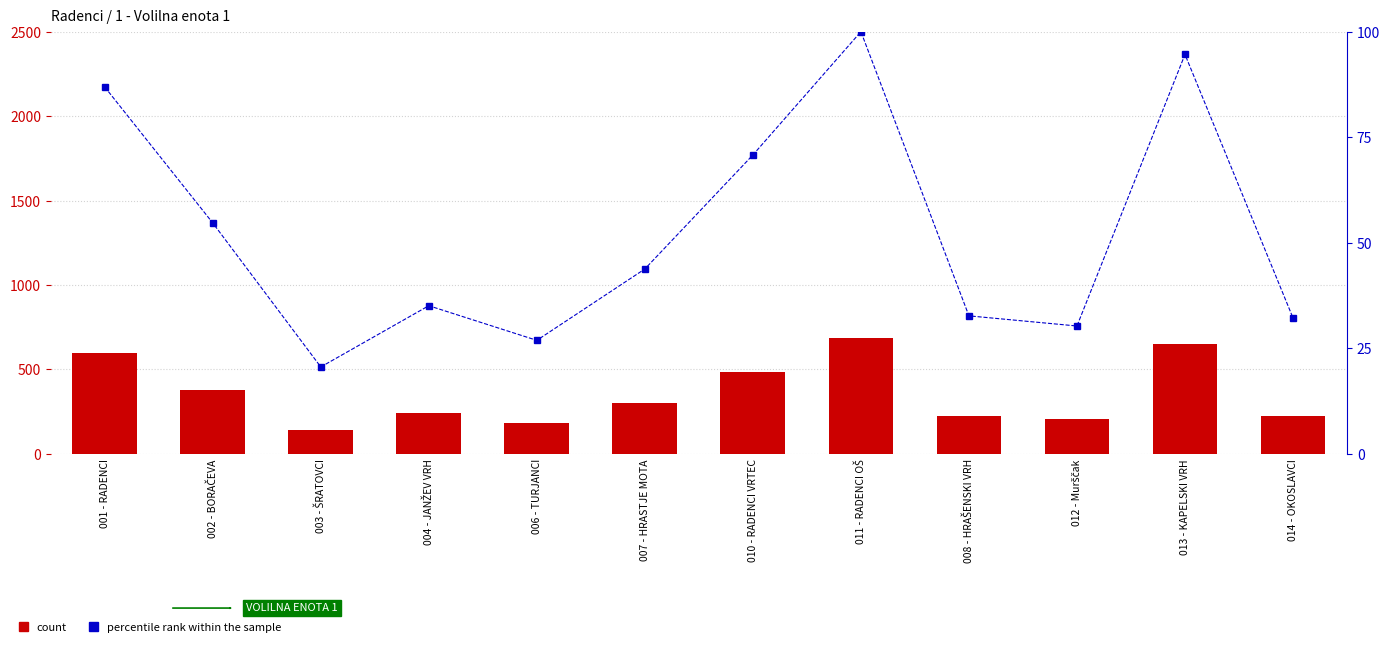

What is the difference between the maximum and minimum values in the percentile rank within the sample series?

79.4